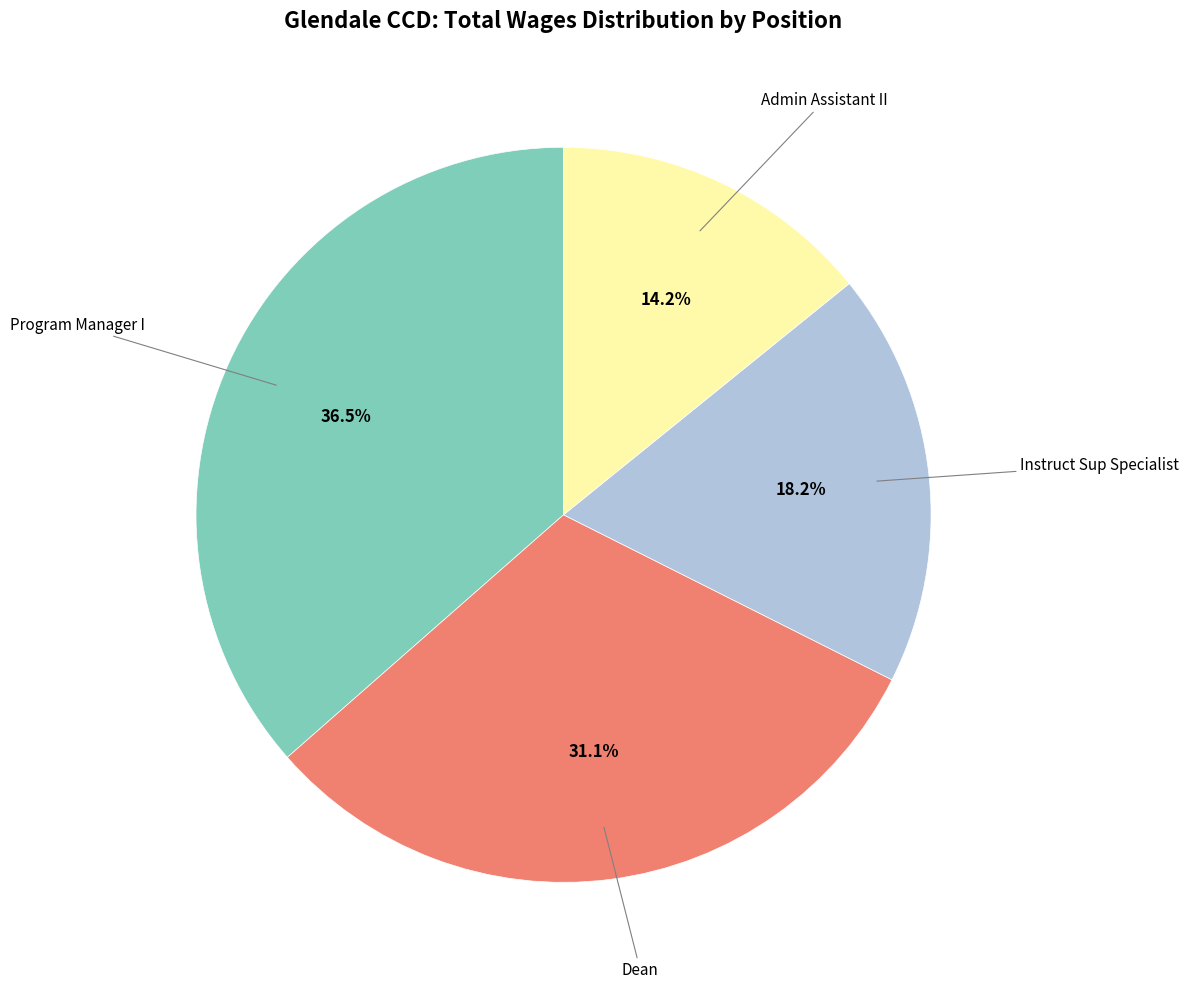

Which has a higher value, Dean or Admin Assistant II?

Dean